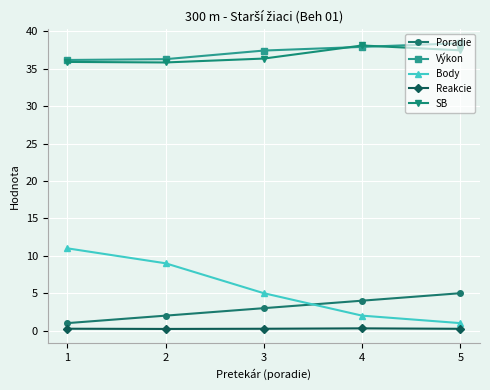

Rank the series at 2 from lowest to highest value.

Reakcie, Poradie, Body, SB, Výkon